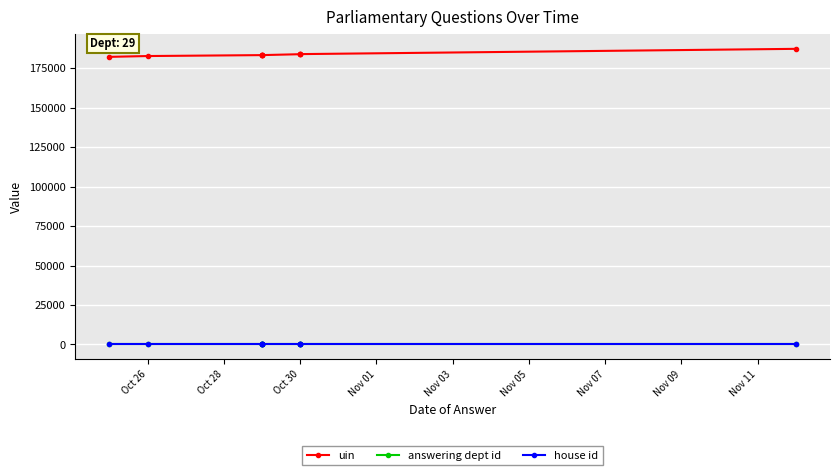

Count the number of data series in this chart.

3